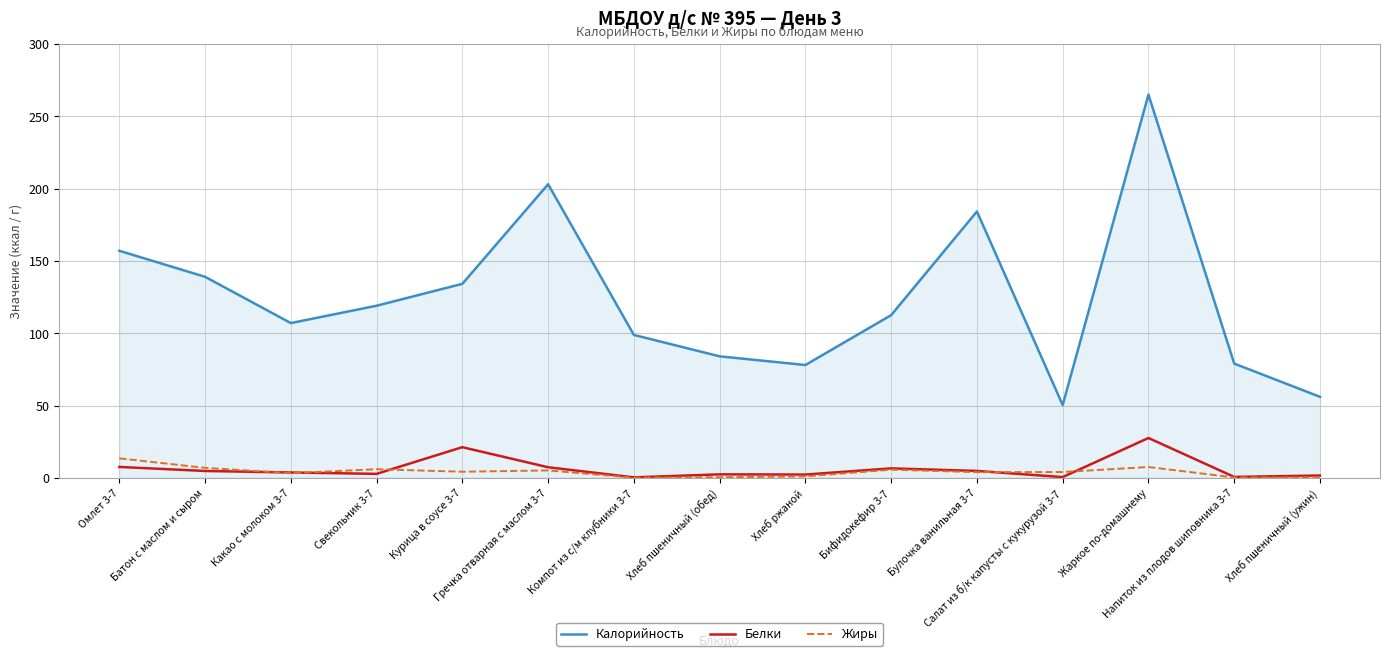

What is the minimum value for Калорийность?

50.3